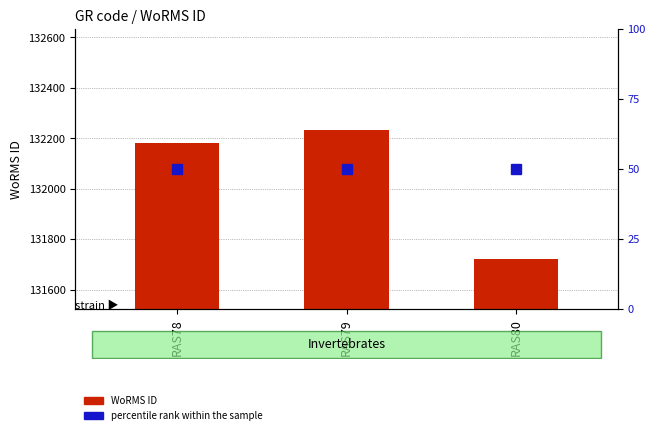

Between RAS78 and RAS80, which is larger?

RAS78